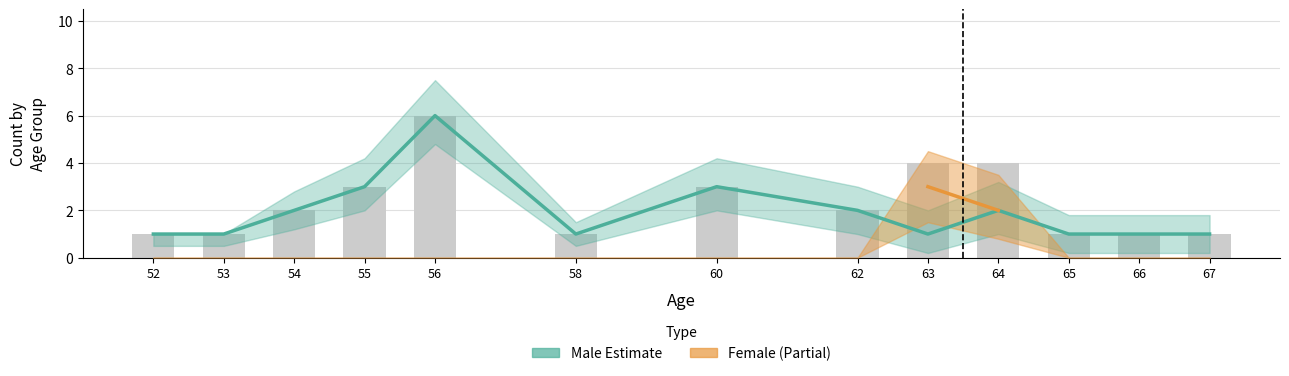

What is the change in value from 60 to 63?

-2